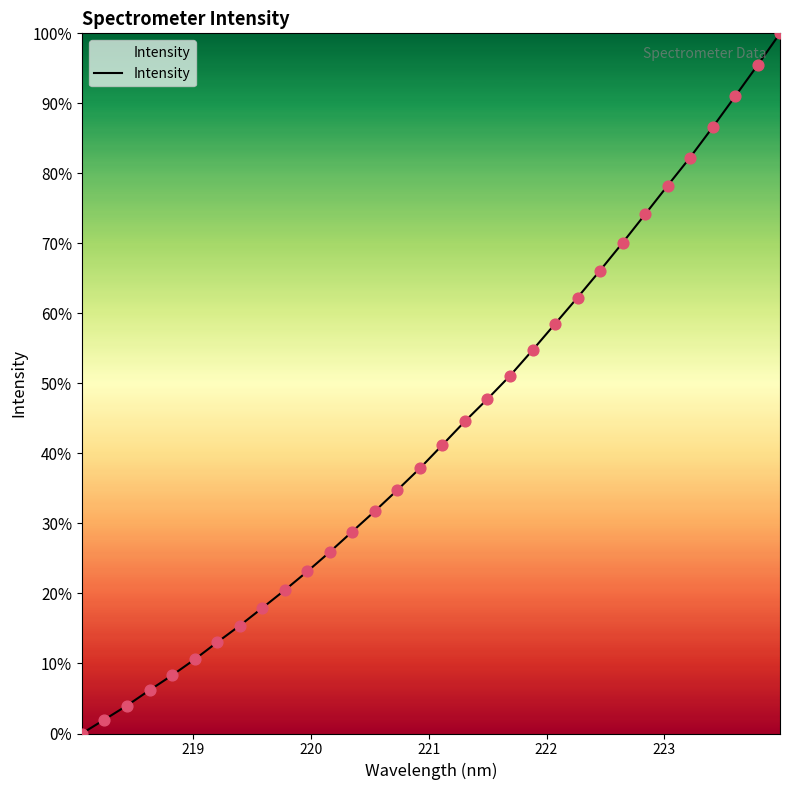

What is the maximum value shown in the chart?

100.0